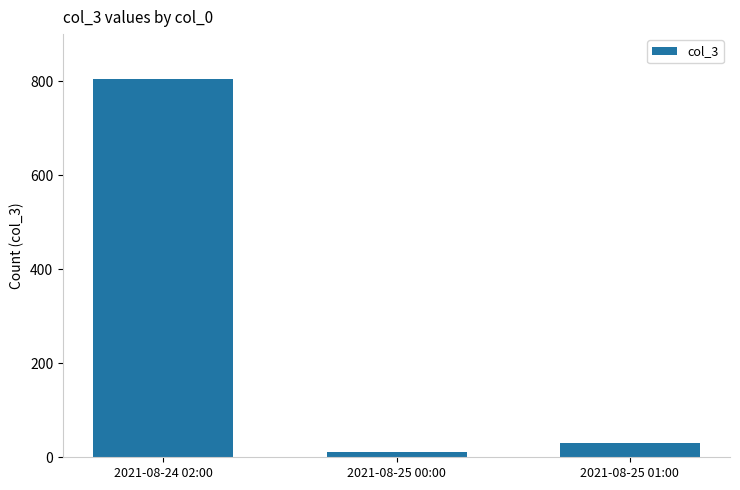

What is the smallest value displayed?

12